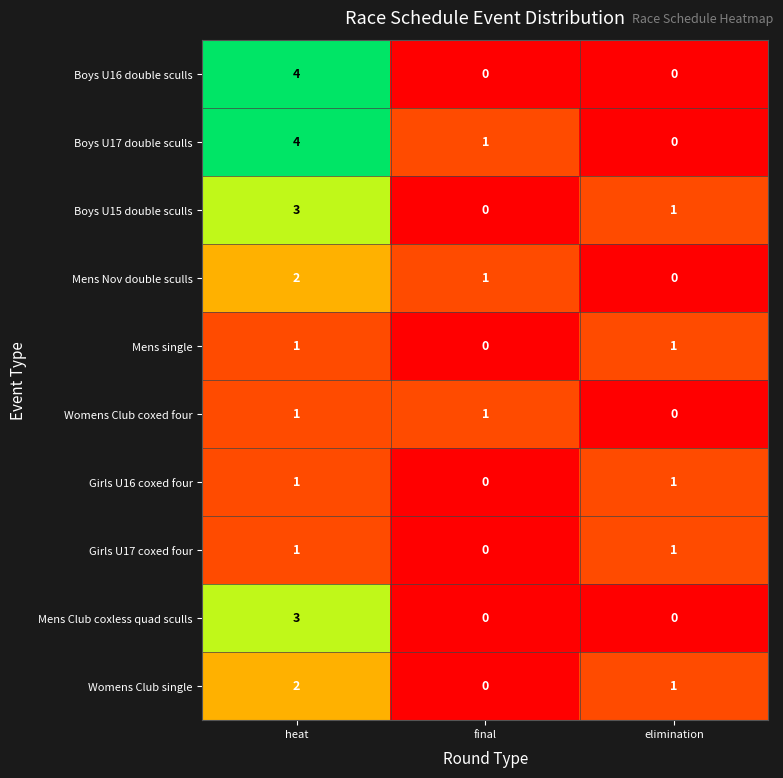

The Boys U16 double sculls series shows 0 at final. True or false?

True